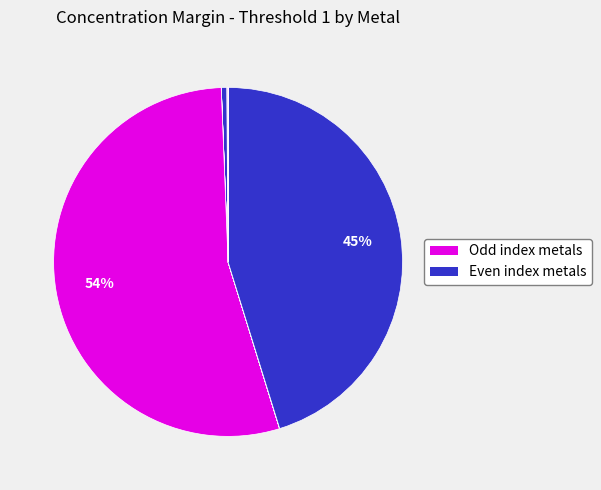

How many segments does this pie chart have?

12